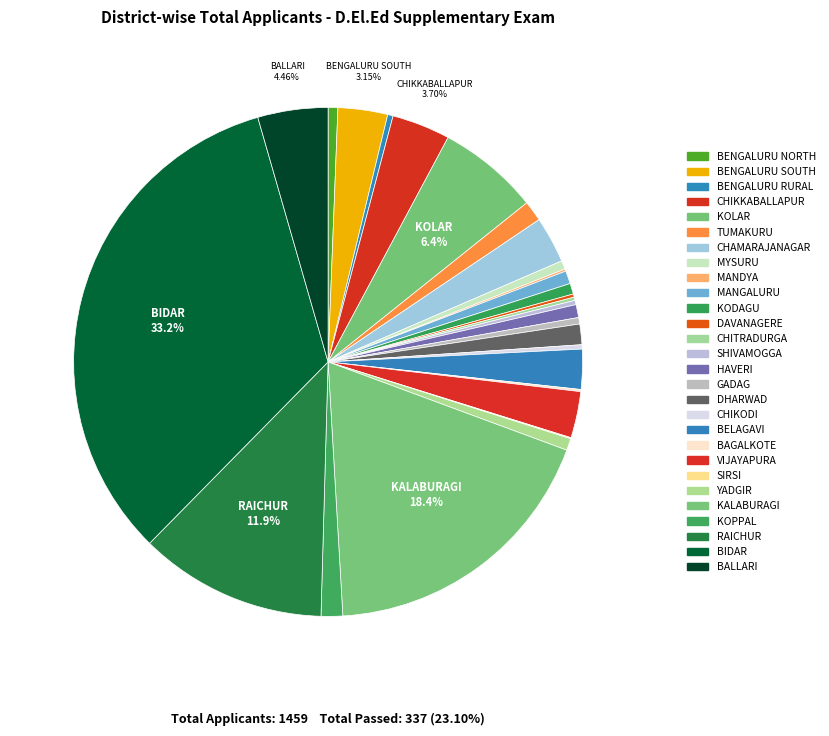

What percentage is the CHAMARAJANAGAR slice, to the nearest percent?

3%